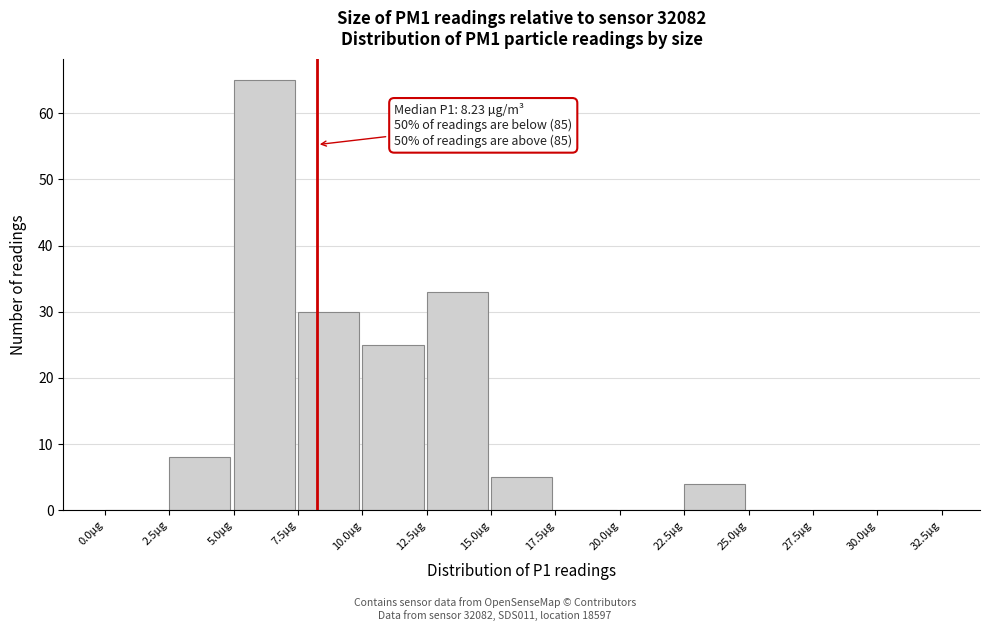

Which range on the x-axis has the tallest bar?

5.0 to 7.5